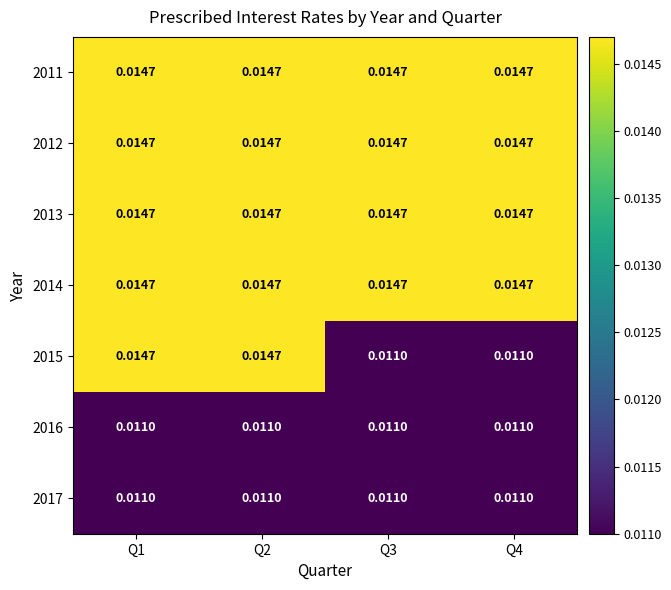

Which series changed the most between Q1 and Q4?

2015